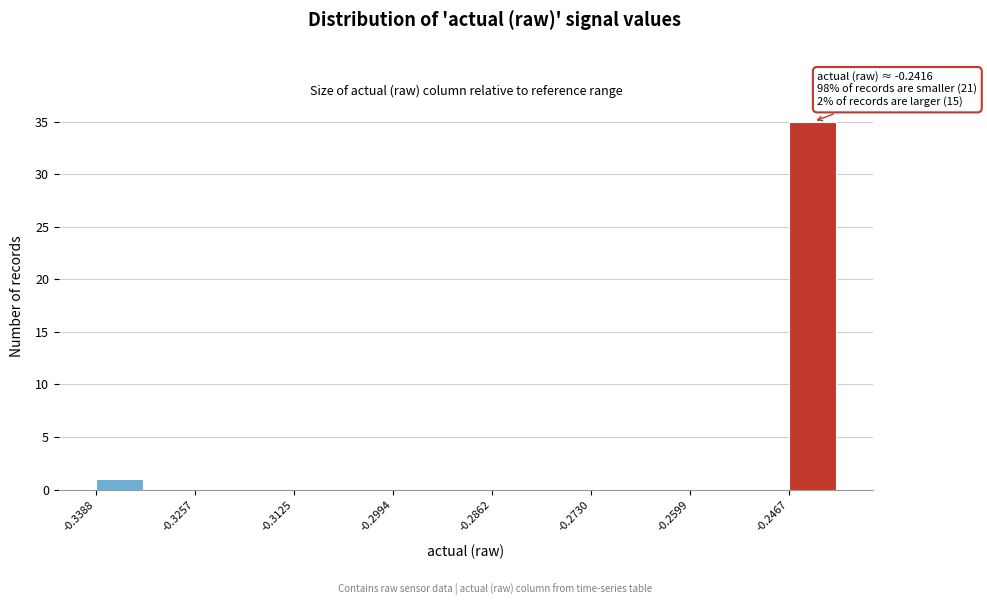

Read against the x-axis, roughly where is the centre of the tallest bar?

-0.244